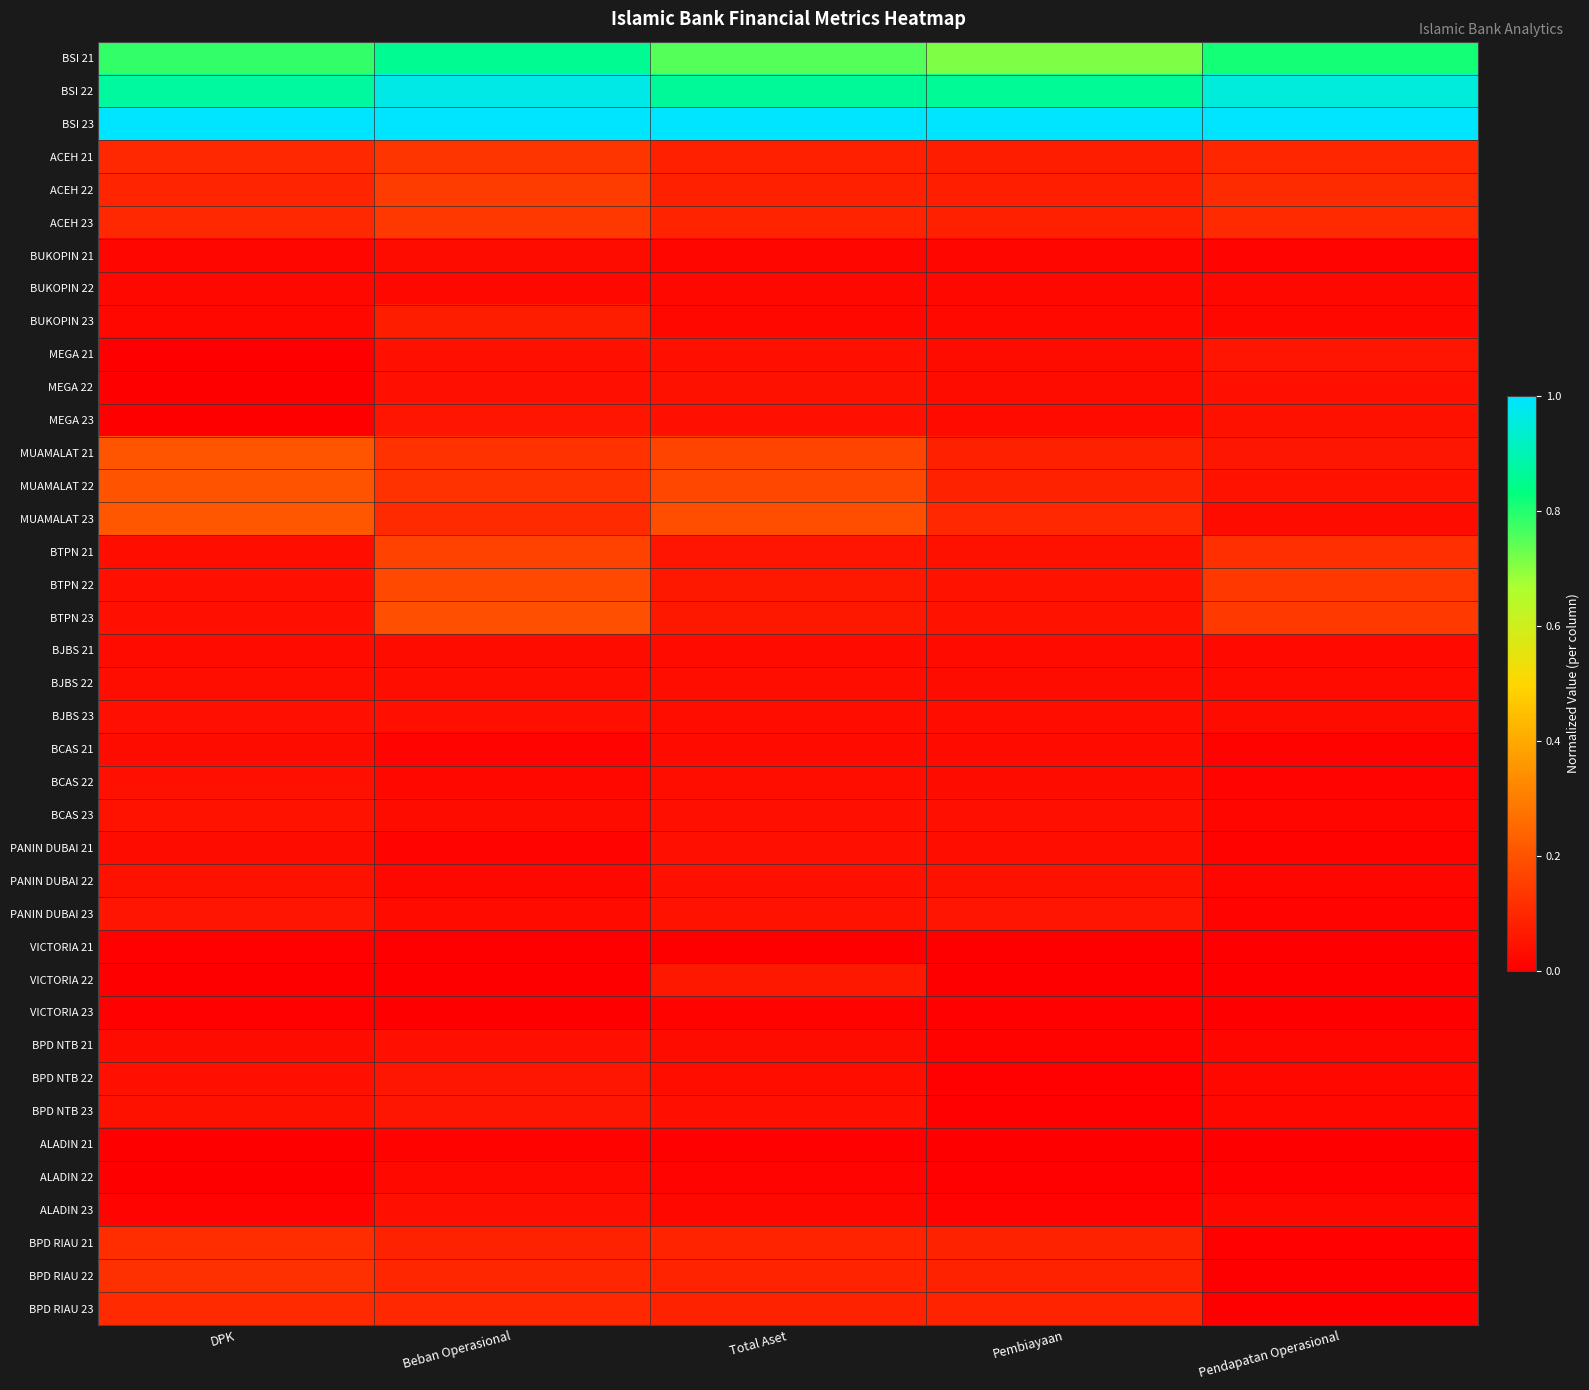

Reading left to right, transcribe all the data shown in this chart.

BSI 21: DPK=0.8	Beban Operasional=0.9	Total Aset=0.8	Pembiayaan=0.7	Pendapatan Operasional=0.8
BSI 22: DPK=0.9	Beban Operasional=1.0	Total Aset=0.9	Pembiayaan=0.9	Pendapatan Operasional=0.9
BSI 23: DPK=1.0	Beban Operasional=1.0	Total Aset=1.0	Pembiayaan=1.0	Pendapatan Operasional=1.0
ACEH 21: DPK=0.1	Beban Operasional=0.1	Total Aset=0.1	Pembiayaan=0.1	Pendapatan Operasional=0.1
ACEH 22: DPK=0.1	Beban Operasional=0.1	Total Aset=0.1	Pembiayaan=0.1	Pendapatan Operasional=0.1
ACEH 23: DPK=0.1	Beban Operasional=0.1	Total Aset=0.1	Pembiayaan=0.1	Pendapatan Operasional=0.1
BUKOPIN 21: DPK=0.0	Beban Operasional=0.0	Total Aset=0.0	Pembiayaan=0.0	Pendapatan Operasional=0.0
BUKOPIN 22: DPK=0.0	Beban Operasional=0.0	Total Aset=0.0	Pembiayaan=0.0	Pendapatan Operasional=0.0
BUKOPIN 23: DPK=0.0	Beban Operasional=0.1	Total Aset=0.0	Pembiayaan=0.0	Pendapatan Operasional=0.0
MEGA 21: DPK=0.0	Beban Operasional=0.0	Total Aset=0.0	Pembiayaan=0.0	Pendapatan Operasional=0.1
MEGA 22: DPK=0.0	Beban Operasional=0.0	Total Aset=0.0	Pembiayaan=0.0	Pendapatan Operasional=0.0
MEGA 23: DPK=0.0	Beban Operasional=0.1	Total Aset=0.0	Pembiayaan=0.0	Pendapatan Operasional=0.0
MUAMALAT 21: DPK=0.2	Beban Operasional=0.1	Total Aset=0.2	Pembiayaan=0.1	Pendapatan Operasional=0.1
MUAMALAT 22: DPK=0.2	Beban Operasional=0.1	Total Aset=0.2	Pembiayaan=0.1	Pendapatan Operasional=0.0
MUAMALAT 23: DPK=0.2	Beban Operasional=0.1	Total Aset=0.2	Pembiayaan=0.1	Pendapatan Operasional=0.0
BTPN 21: DPK=0.0	Beban Operasional=0.2	Total Aset=0.1	Pembiayaan=0.0	Pendapatan Operasional=0.1
BTPN 22: DPK=0.0	Beban Operasional=0.2	Total Aset=0.1	Pembiayaan=0.1	Pendapatan Operasional=0.1
BTPN 23: DPK=0.0	Beban Operasional=0.2	Total Aset=0.1	Pembiayaan=0.0	Pendapatan Operasional=0.1
BJBS 21: DPK=0.0	Beban Operasional=0.0	Total Aset=0.0	Pembiayaan=0.0	Pendapatan Operasional=0.0
BJBS 22: DPK=0.0	Beban Operasional=0.0	Total Aset=0.0	Pembiayaan=0.0	Pendapatan Operasional=0.0
BJBS 23: DPK=0.0	Beban Operasional=0.0	Total Aset=0.0	Pembiayaan=0.0	Pendapatan Operasional=0.0
BCAS 21: DPK=0.0	Beban Operasional=0.0	Total Aset=0.0	Pembiayaan=0.0	Pendapatan Operasional=0.0
BCAS 22: DPK=0.0	Beban Operasional=0.0	Total Aset=0.0	Pembiayaan=0.0	Pendapatan Operasional=0.0
BCAS 23: DPK=0.0	Beban Operasional=0.0	Total Aset=0.0	Pembiayaan=0.0	Pendapatan Operasional=0.0
PANIN DUBAI 21: DPK=0.0	Beban Operasional=0.0	Total Aset=0.0	Pembiayaan=0.0	Pendapatan Operasional=0.0
PANIN DUBAI 22: DPK=0.0	Beban Operasional=0.0	Total Aset=0.0	Pembiayaan=0.0	Pendapatan Operasional=0.0
PANIN DUBAI 23: DPK=0.1	Beban Operasional=0.0	Total Aset=0.0	Pembiayaan=0.1	Pendapatan Operasional=0.0
VICTORIA 21: DPK=0.0	Beban Operasional=0.0	Total Aset=0.0	Pembiayaan=0.0	Pendapatan Operasional=0.0
VICTORIA 22: DPK=0.0	Beban Operasional=0.0	Total Aset=0.1	Pembiayaan=0.0	Pendapatan Operasional=0.0
VICTORIA 23: DPK=0.0	Beban Operasional=0.0	Total Aset=0.0	Pembiayaan=0.0	Pendapatan Operasional=0.0
BPD NTB 21: DPK=0.0	Beban Operasional=0.0	Total Aset=0.0	Pembiayaan=0.0	Pendapatan Operasional=0.0
BPD NTB 22: DPK=0.0	Beban Operasional=0.1	Total Aset=0.0	Pembiayaan=0.0	Pendapatan Operasional=0.0
BPD NTB 23: DPK=0.0	Beban Operasional=0.1	Total Aset=0.0	Pembiayaan=0.0	Pendapatan Operasional=0.0
ALADIN 21: DPK=0.0	Beban Operasional=0.0	Total Aset=0.0	Pembiayaan=0.0	Pendapatan Operasional=0.0
ALADIN 22: DPK=0.0	Beban Operasional=0.0	Total Aset=0.0	Pembiayaan=0.0	Pendapatan Operasional=0.0
ALADIN 23: DPK=0.0	Beban Operasional=0.0	Total Aset=0.0	Pembiayaan=0.0	Pendapatan Operasional=0.0
BPD RIAU 21: DPK=0.1	Beban Operasional=0.1	Total Aset=0.1	Pembiayaan=0.1	Pendapatan Operasional=0.0
BPD RIAU 22: DPK=0.1	Beban Operasional=0.1	Total Aset=0.1	Pembiayaan=0.1	Pendapatan Operasional=0.0
BPD RIAU 23: DPK=0.1	Beban Operasional=0.1	Total Aset=0.1	Pembiayaan=0.1	Pendapatan Operasional=0.0